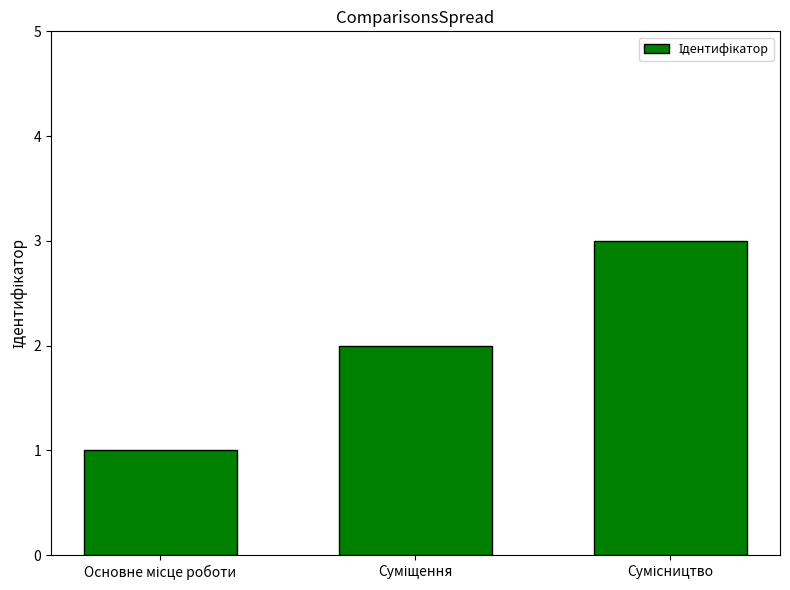

What is the sum of all values?

6